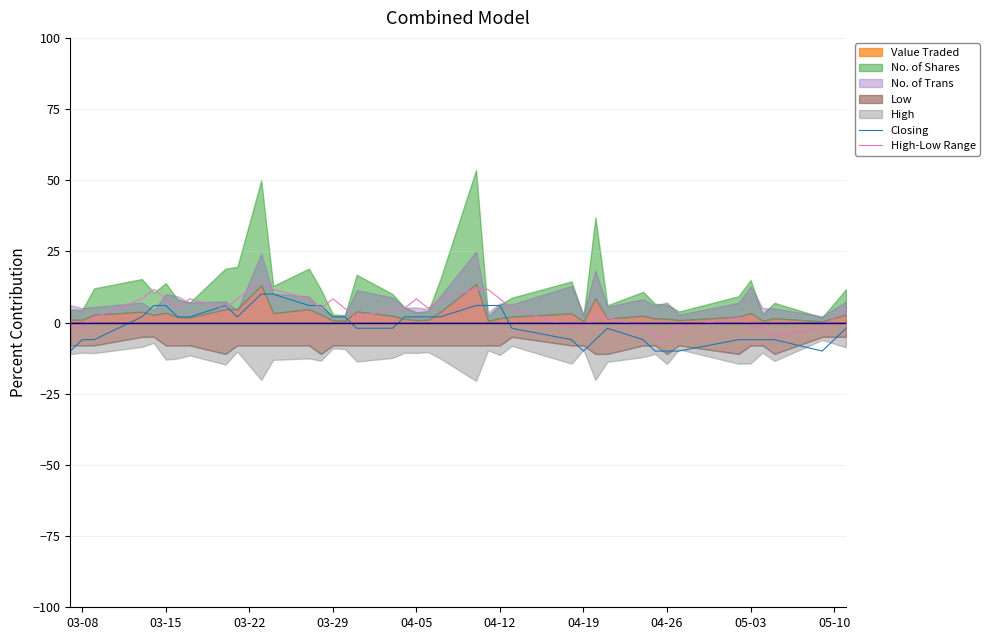

What is the lowest value of the High-Low Range series?

-5.0